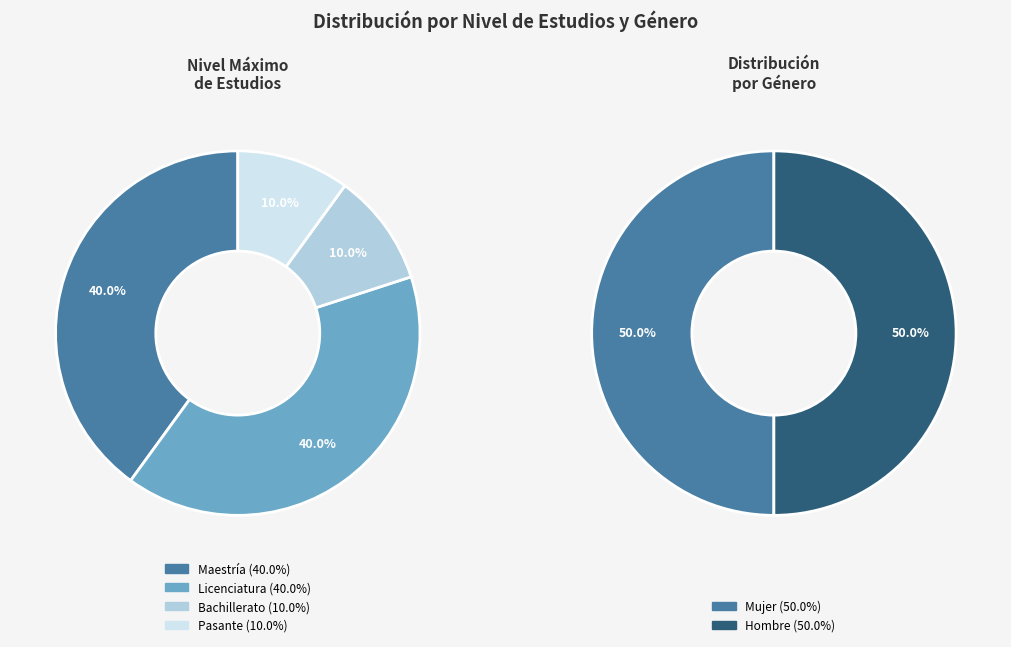

Is there a majority slice in this chart?

No